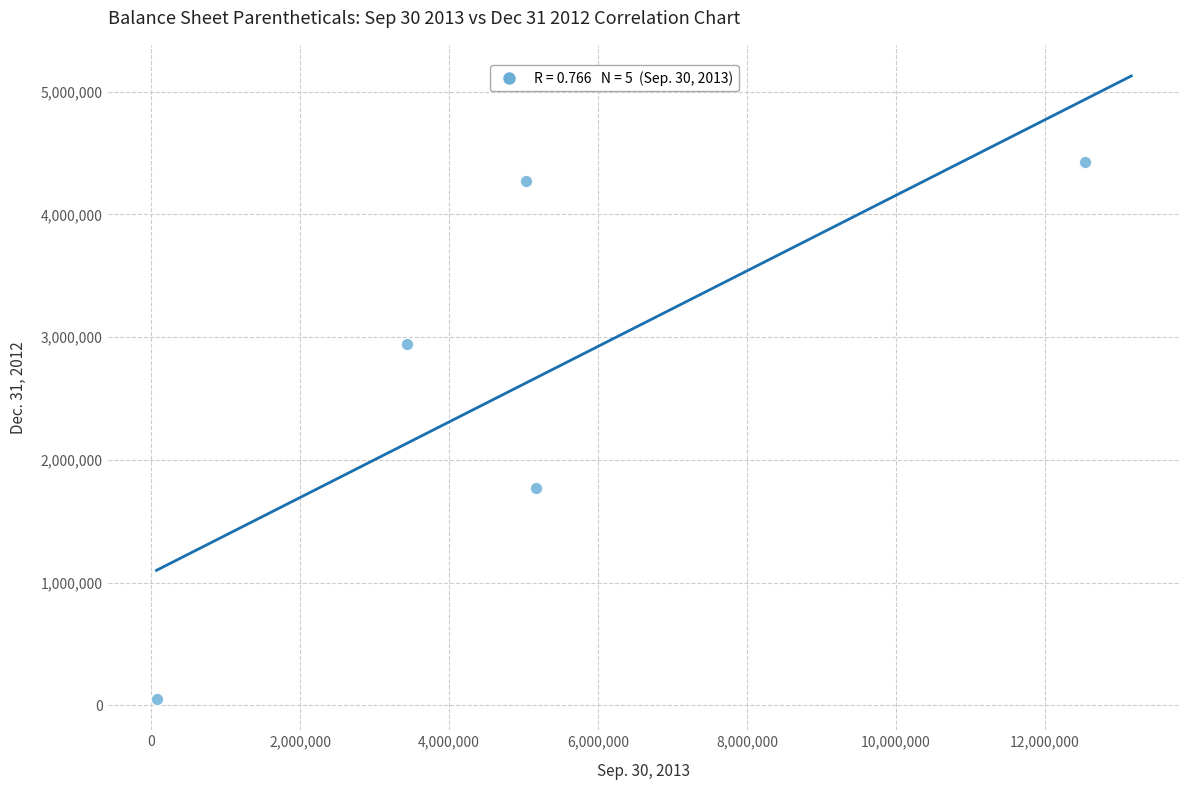

What Y value in the scatter plot is closest to 2239913?

1769984